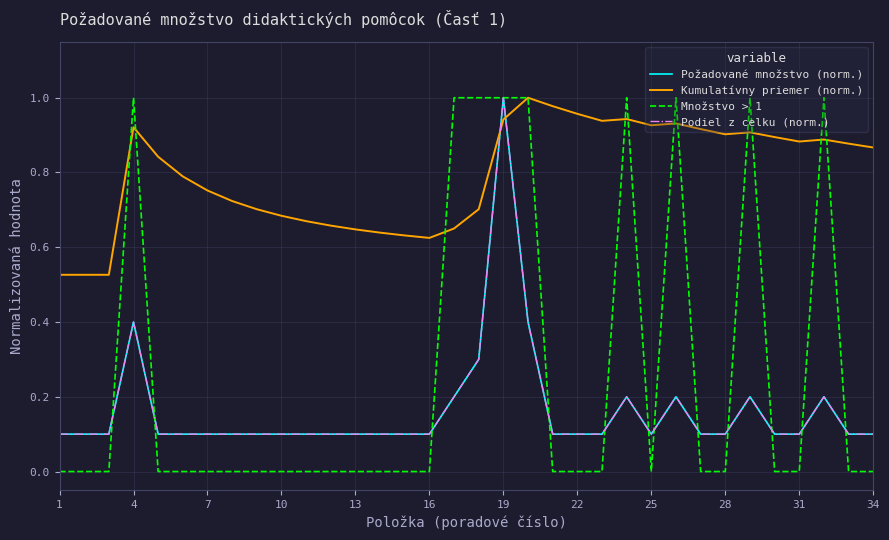

Does the chart display data point markers on the line(s)?

No